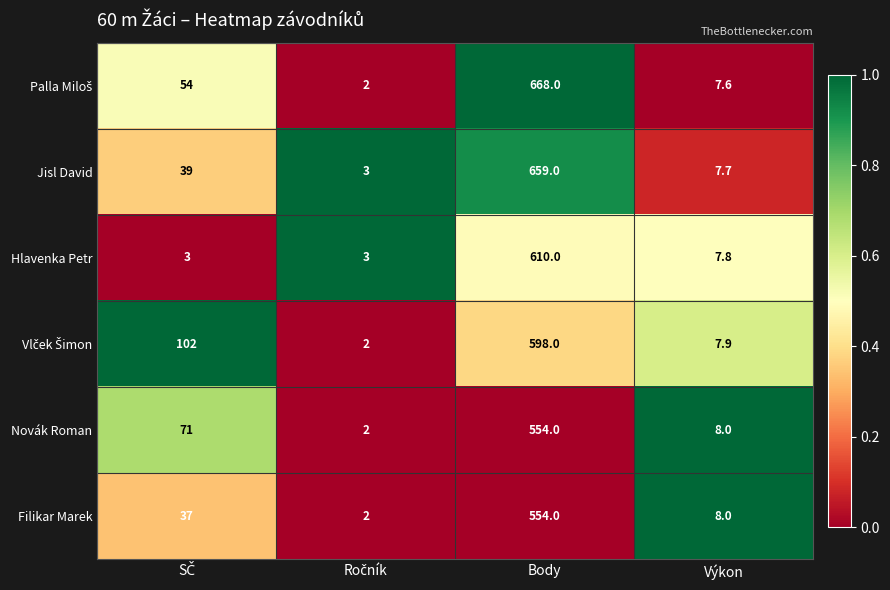

At which category is the sum across all series the highest?

Body